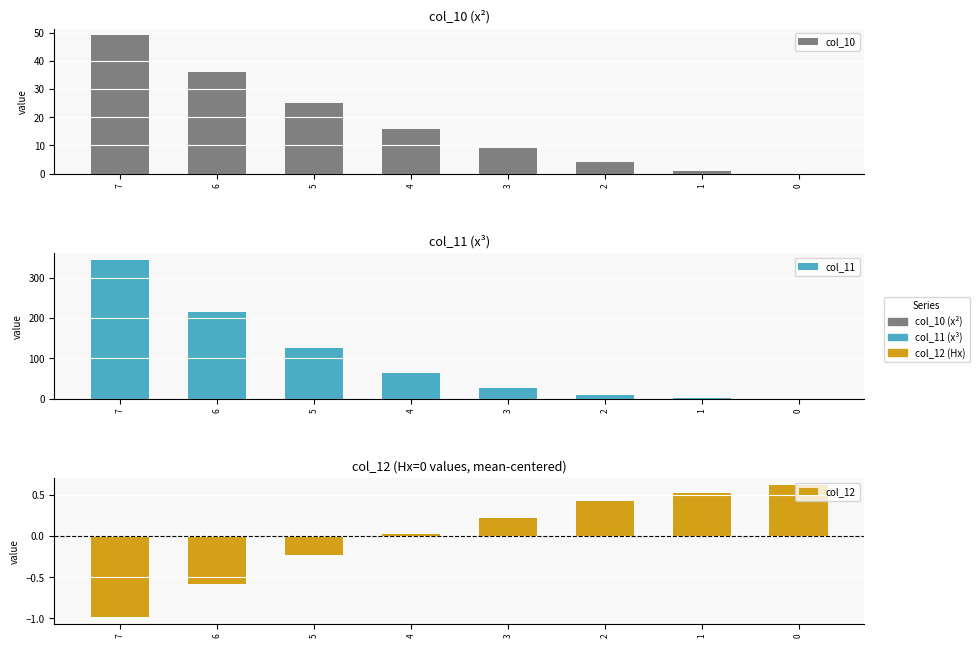

The col_12 series shows 0.1 at 3. True or false?

False